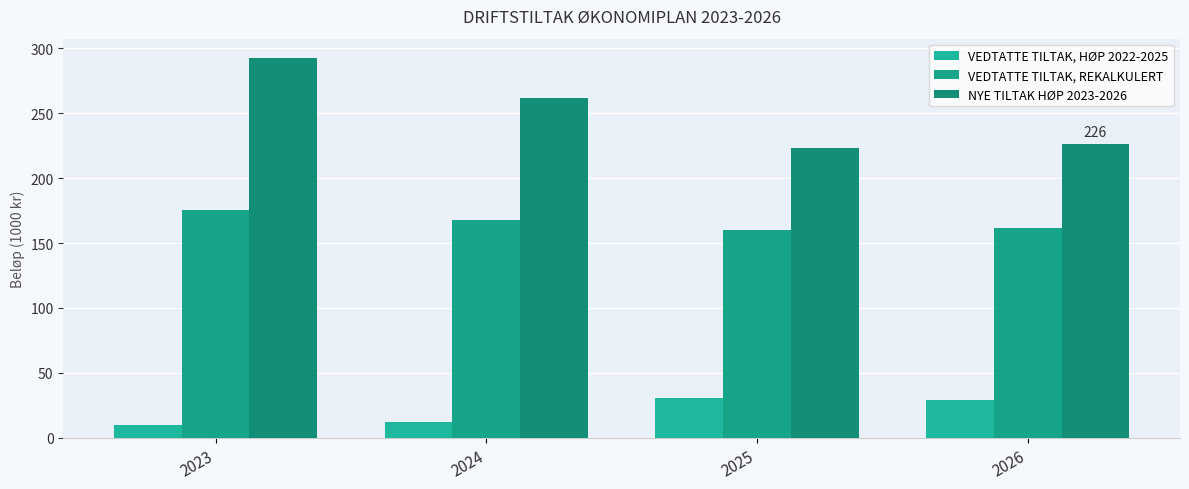

True or false: VEDTATTE TILTAK, REKALKULERT has a value of 168.1 at 2024.

True